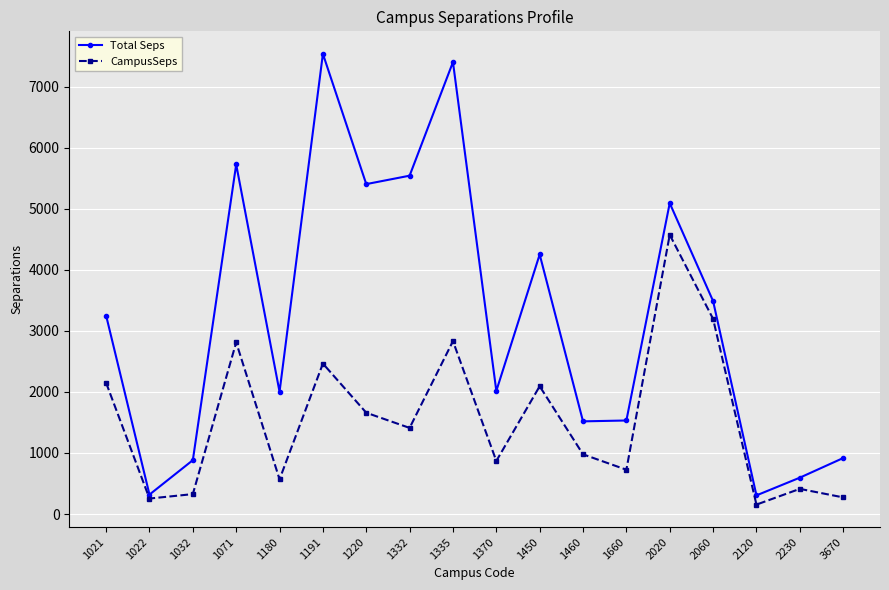

True or false: Total Seps has a value of 2016.4 at 1370.

True